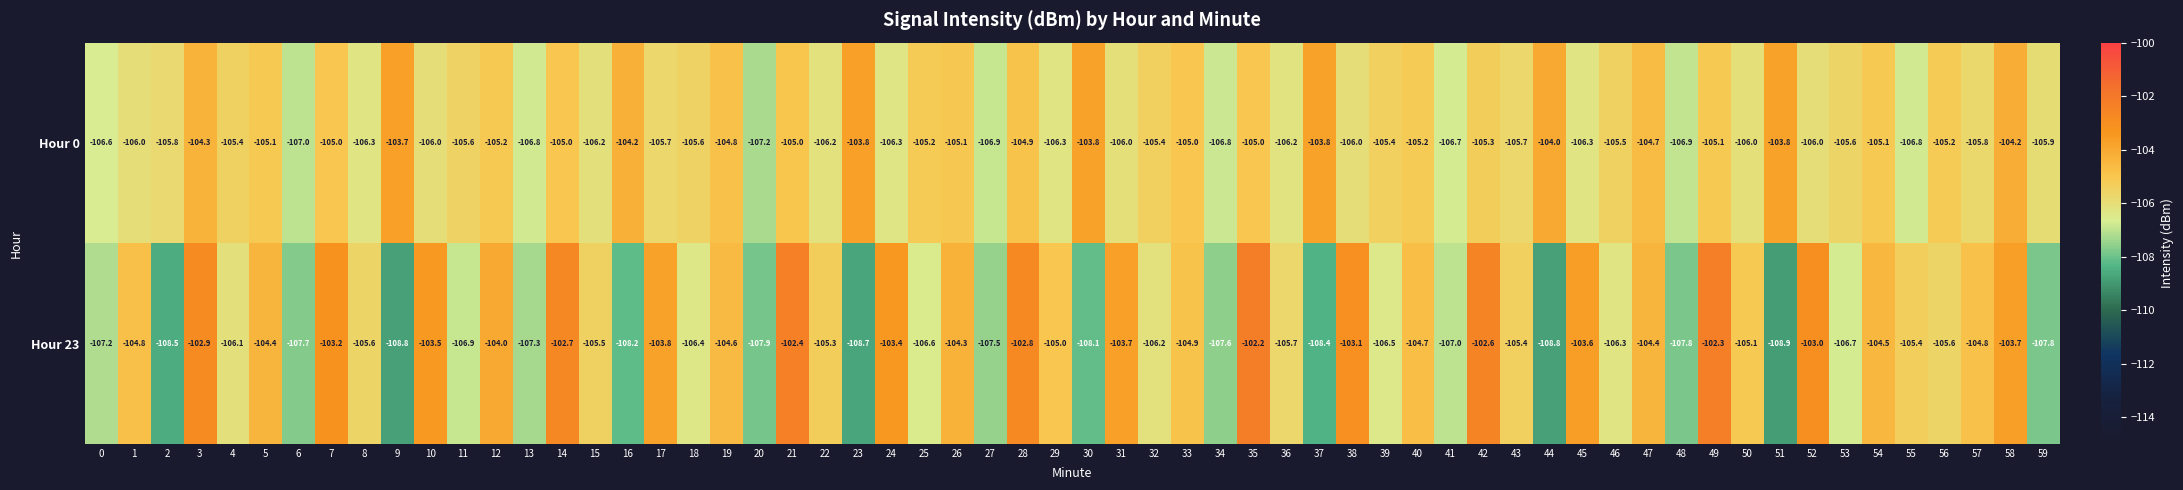

Rank the series by their maximum value, from lowest to highest.

Hour 0, Hour 23